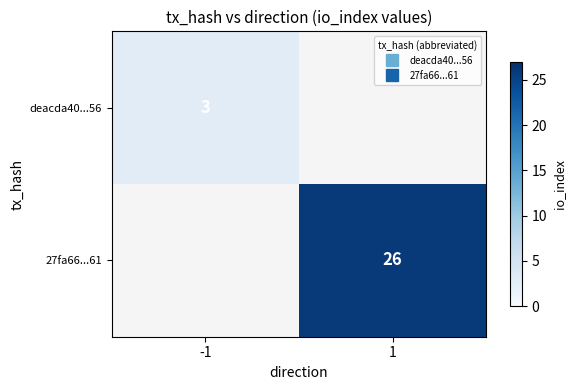

At 1, list the series in order from largest to smallest.

deacda40...56, 27fa66...61